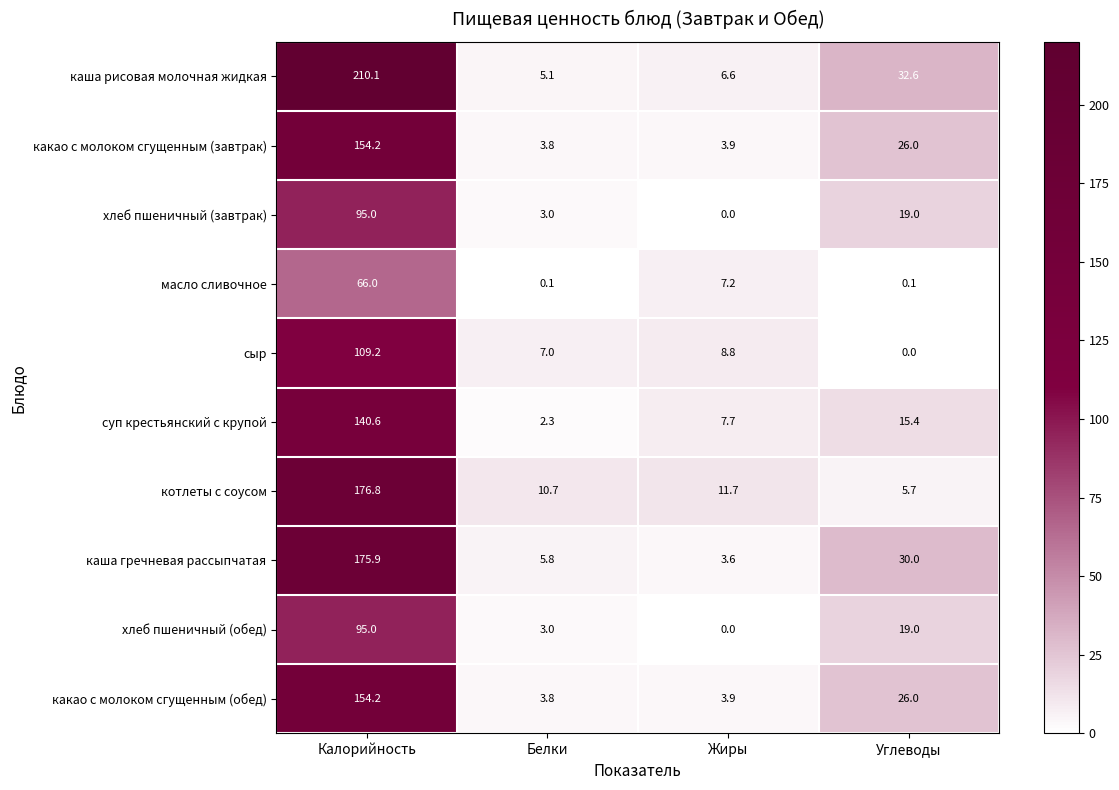

The сыр series shows 8.8 at Жиры. True or false?

True